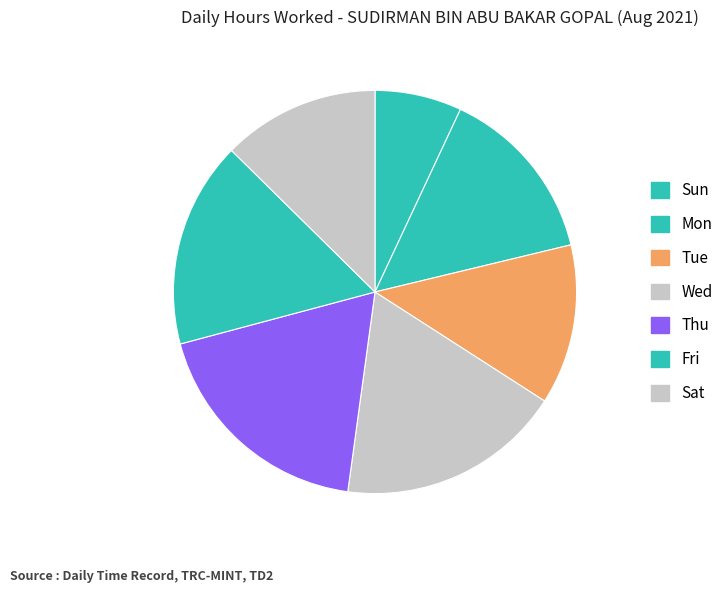

How many segments does this pie chart have?

7